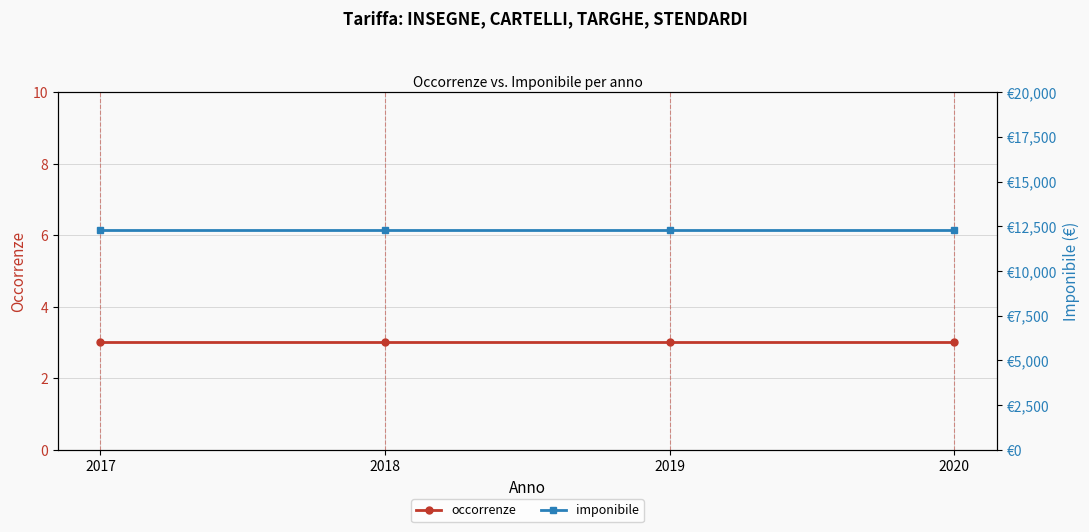

Is the value of occorrenze at 2019 greater than the value of imponibile at 2020?

No